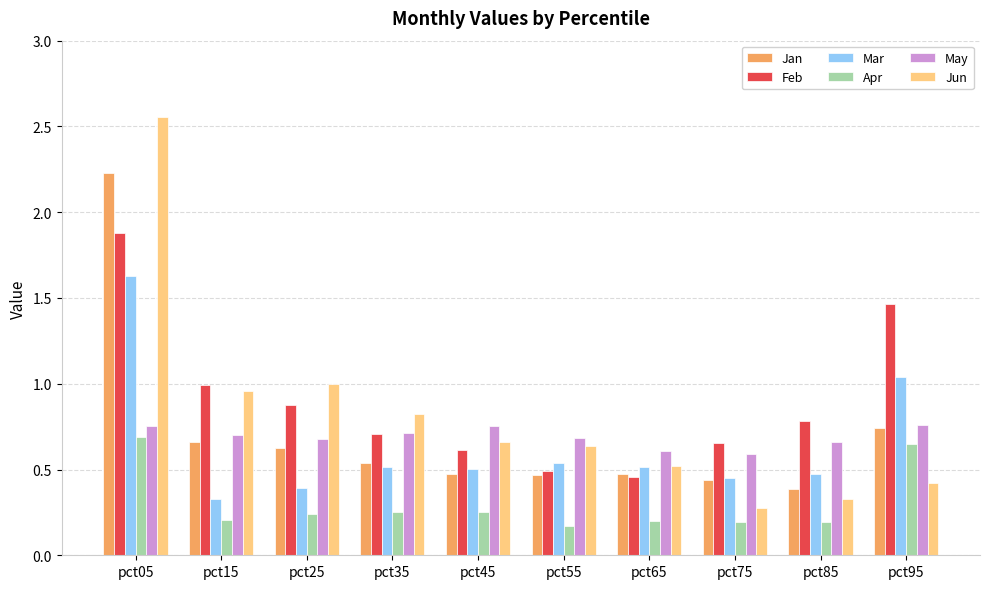

Which series has the largest range (max minus min)?

Jun